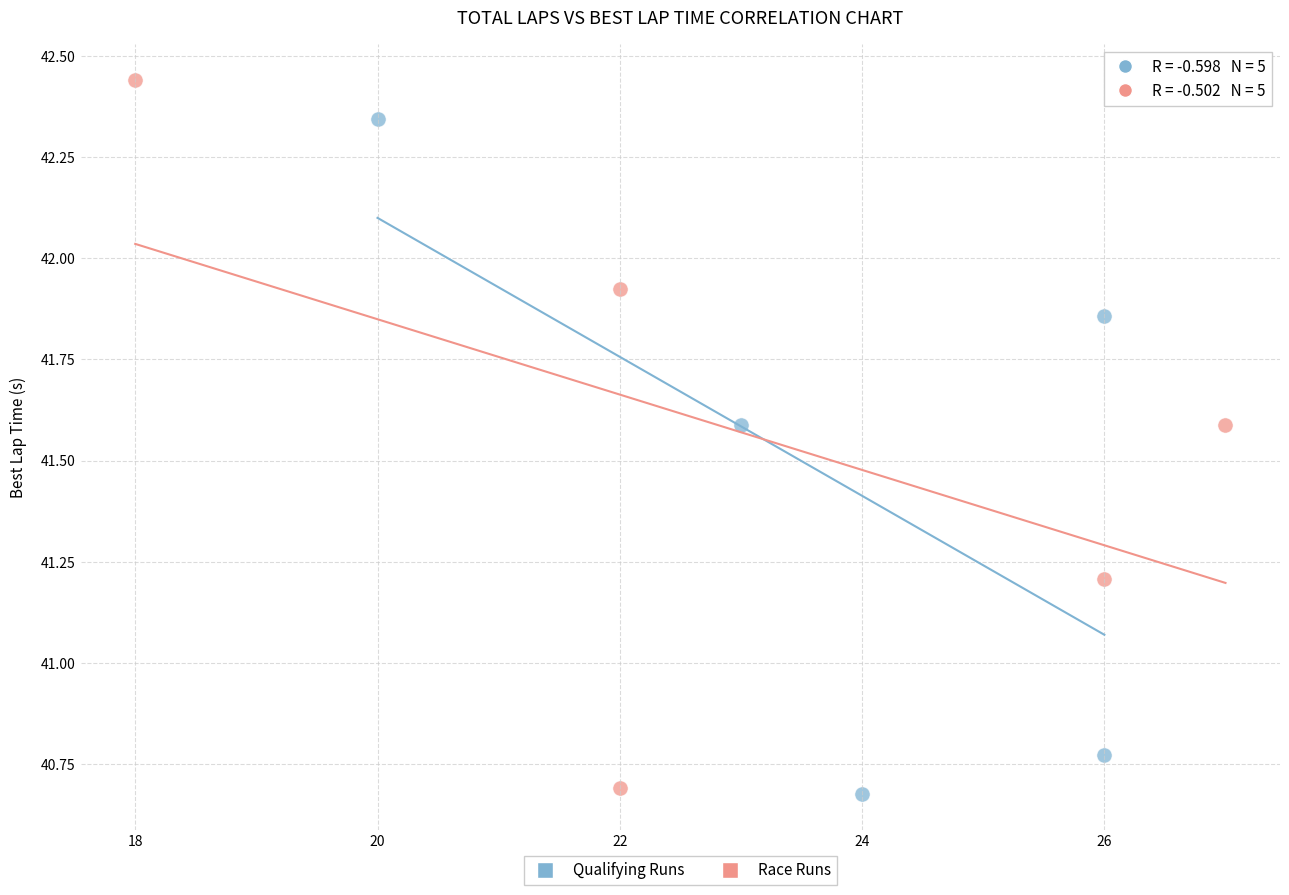

Which series has the widest spread of Y values?

Race Runs